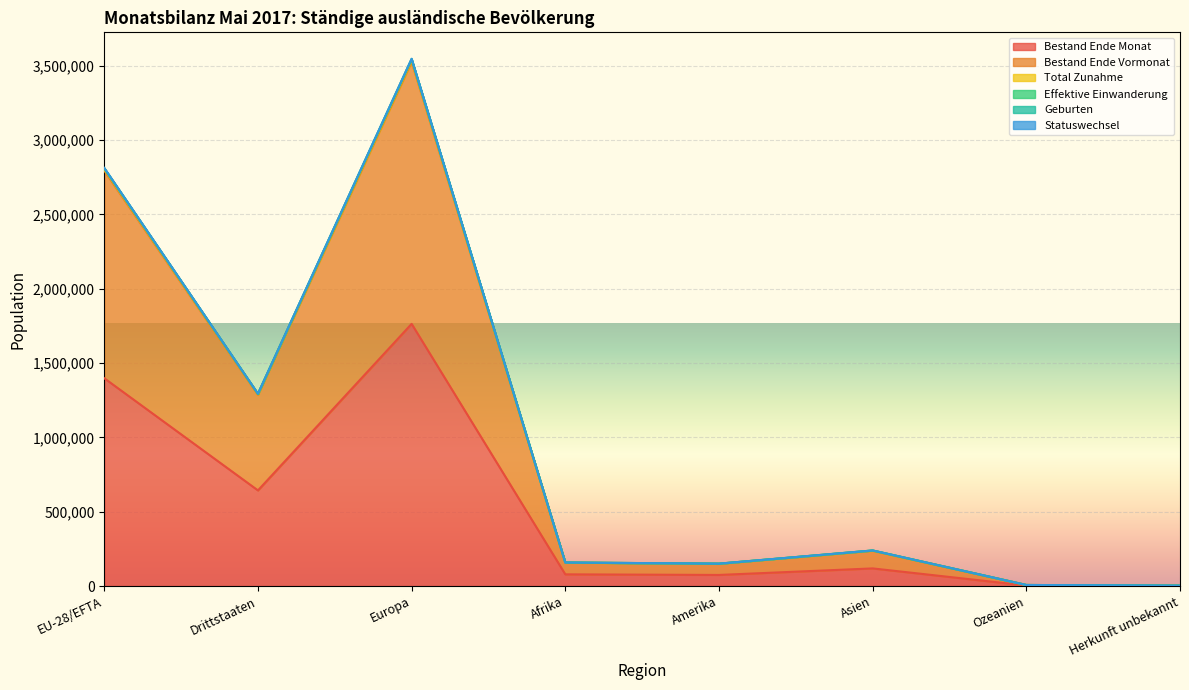

What are all the series names shown in the legend?

Bestand Ende Monat, Bestand Ende Vormonat, Total Zunahme, Effektive Einwanderung, Geburten, Statuswechsel